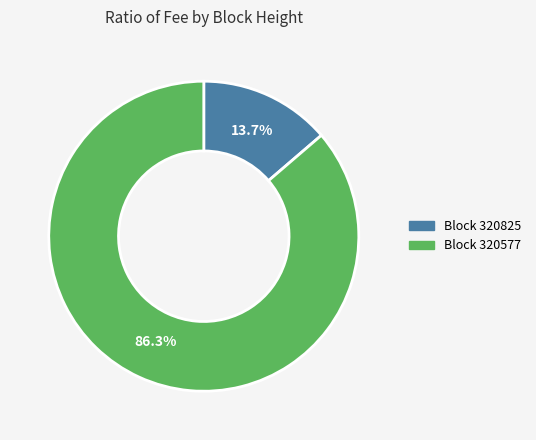

To the nearest percent, what is the difference between the largest and smallest slice percentages?

73%